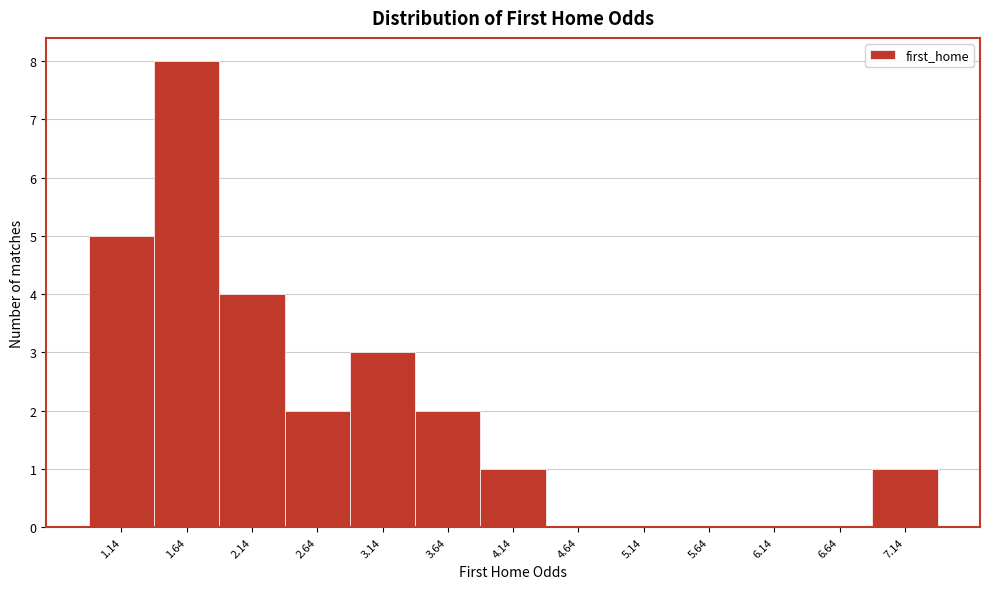

Reading left to right, transcribe all the data shown in this chart.

1.14=5	1.64=8	2.14=4	2.64=2	3.14=3	3.64=2	4.14=1	4.64=0	5.14=0	5.64=0	6.14=0	6.64=0	7.14=1